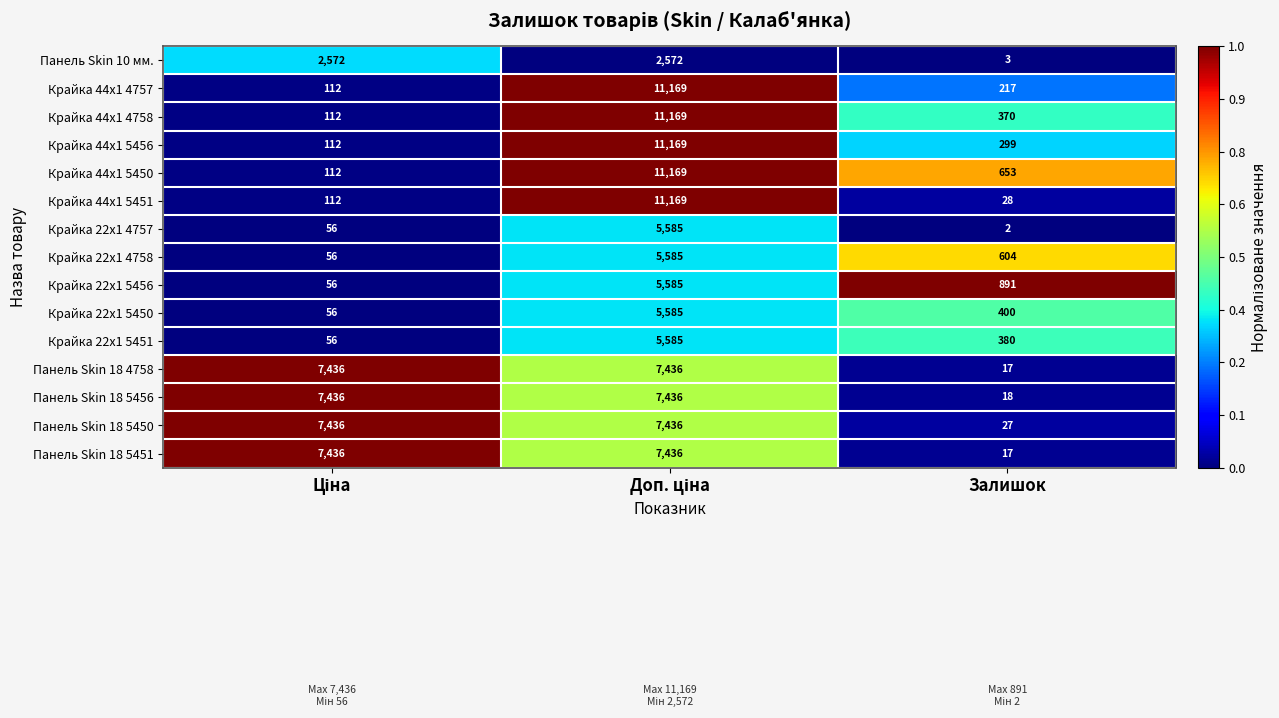

Which series has the largest total across all categories?

Панель Skin 18 5450